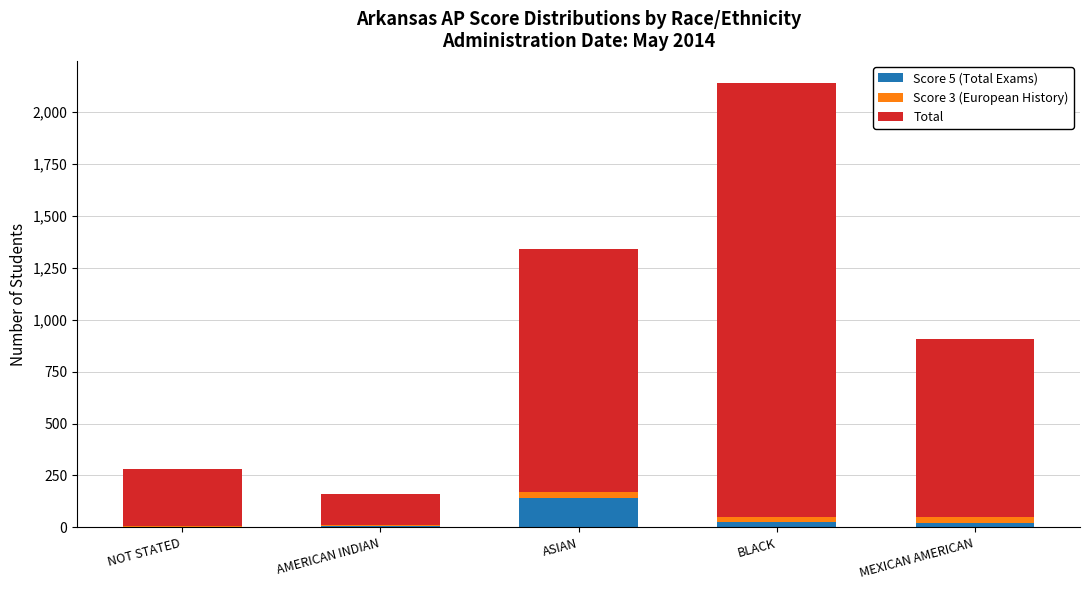

At which category is the sum across all series the highest?

BLACK